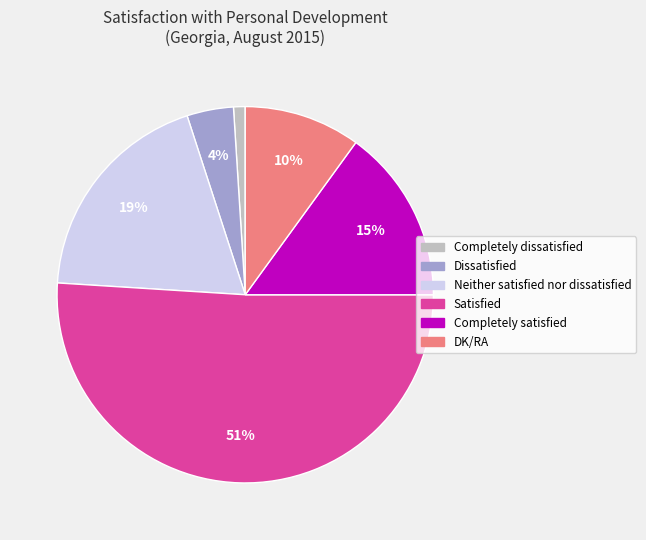

How many slices are in this pie chart?

6